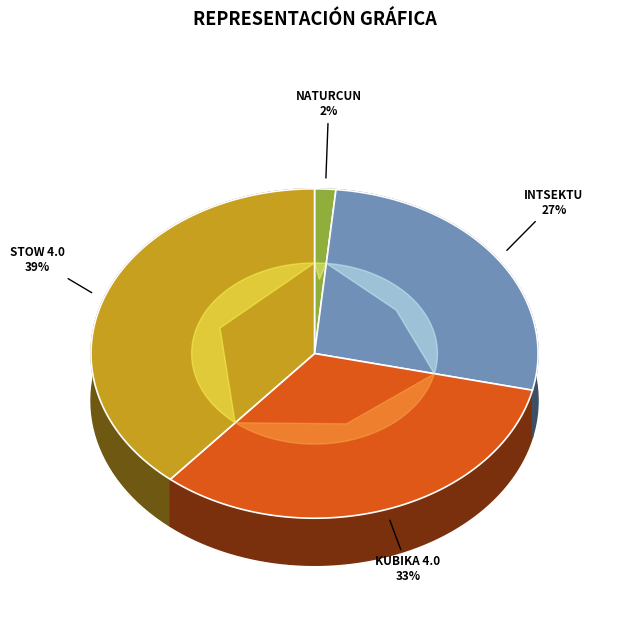

To the nearest percent, what is the average slice percentage?

25%